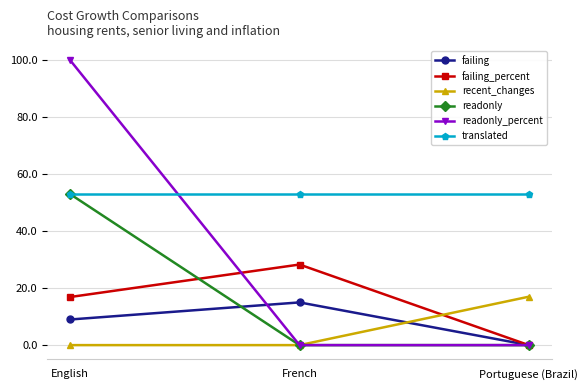

What is the label of the 2nd point from the left?

French